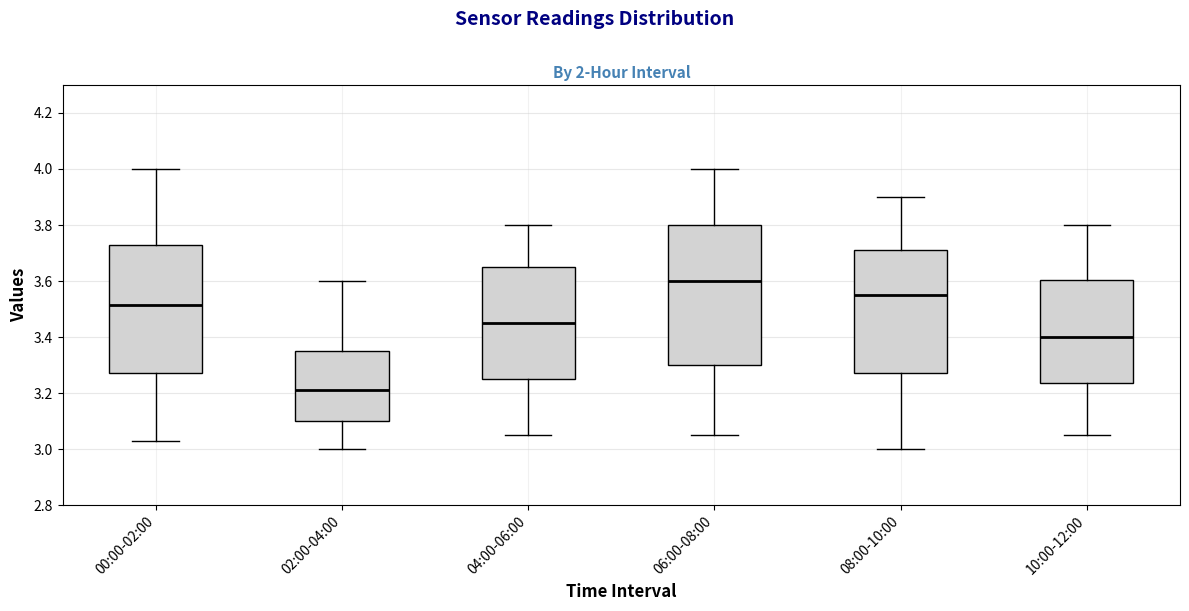

Which box is the tallest, from its lower edge to its upper edge?

06:00-08:00